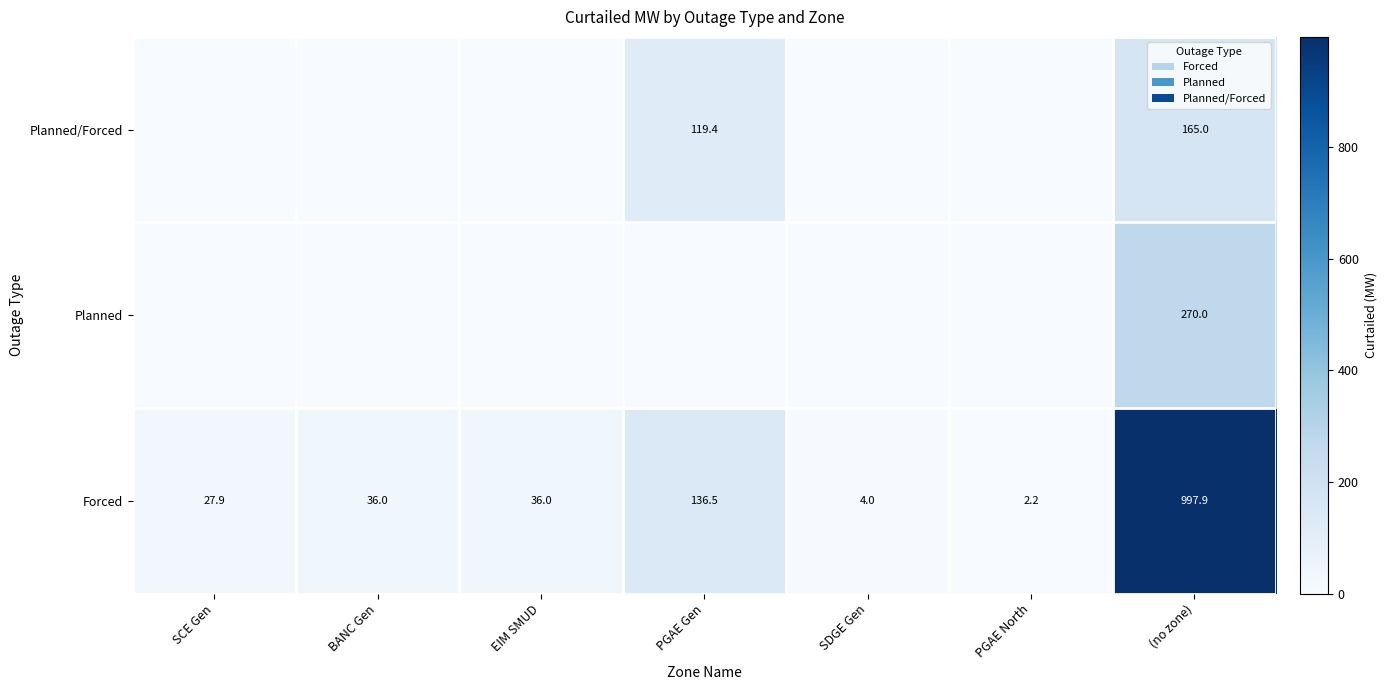

What is the spread (max minus min) of values at (no zone)?

832.9